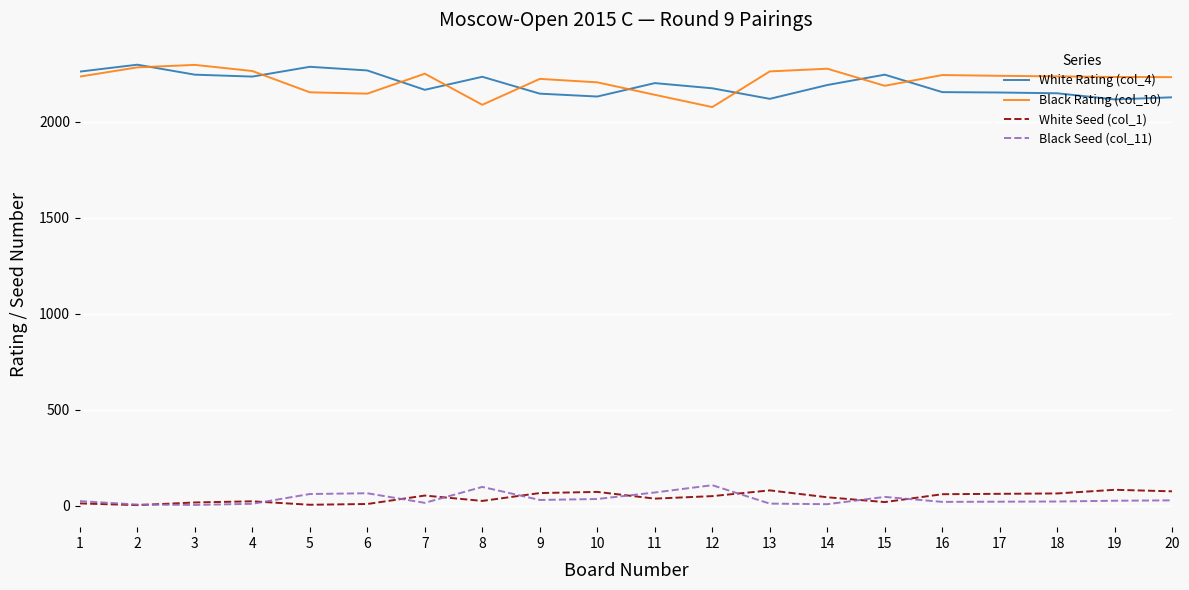

What is the maximum value shown in the chart?

2298